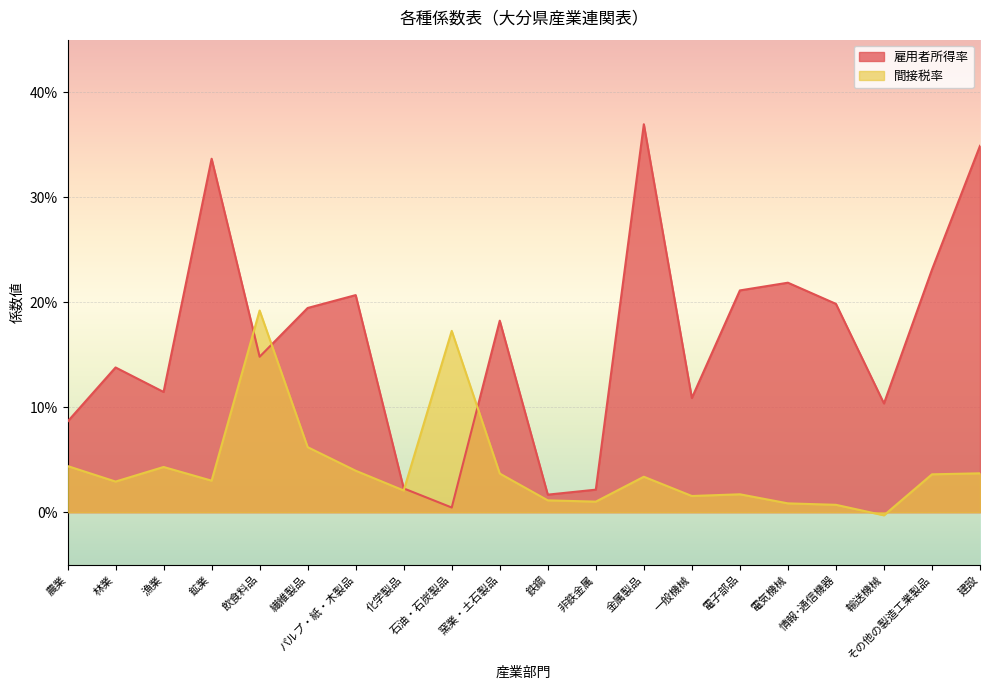

The value of 雇用者所得率 at 鉱業 is 0.3. True or false?

True